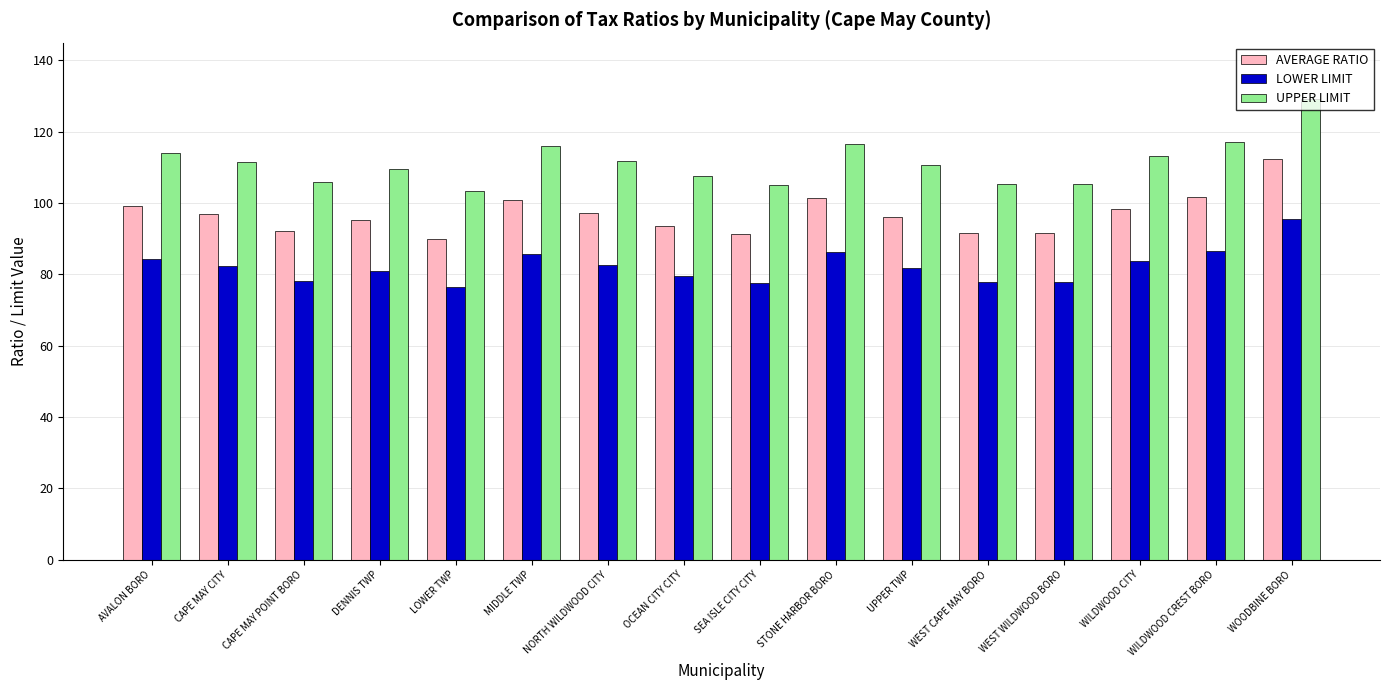

What position from the left is WEST WILDWOOD BORO?

13